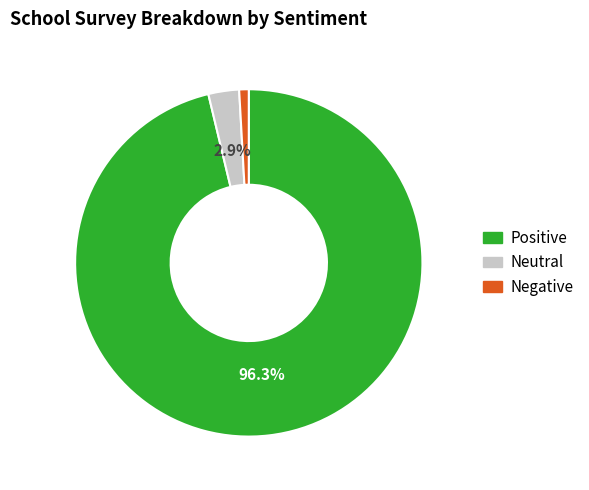

Does any single category account for the majority?

Yes